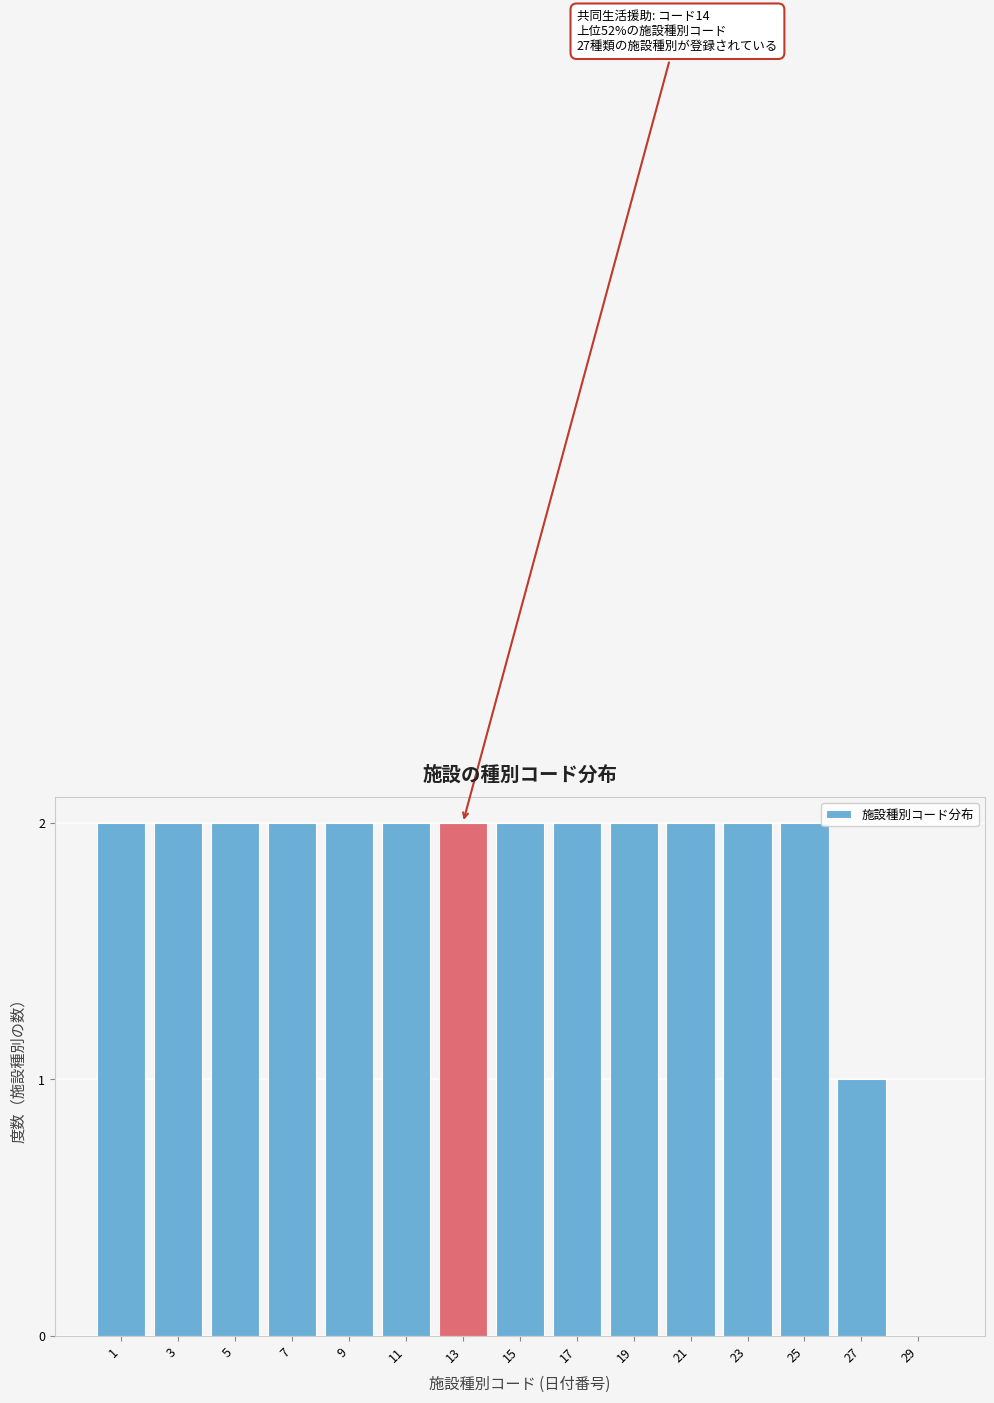

Reading left to right, transcribe all the data shown in this chart.

1=2	3=2	5=2	7=2	9=2	11=2	13=2	15=2	17=2	19=2	21=2	23=2	25=2	27=1	29=0